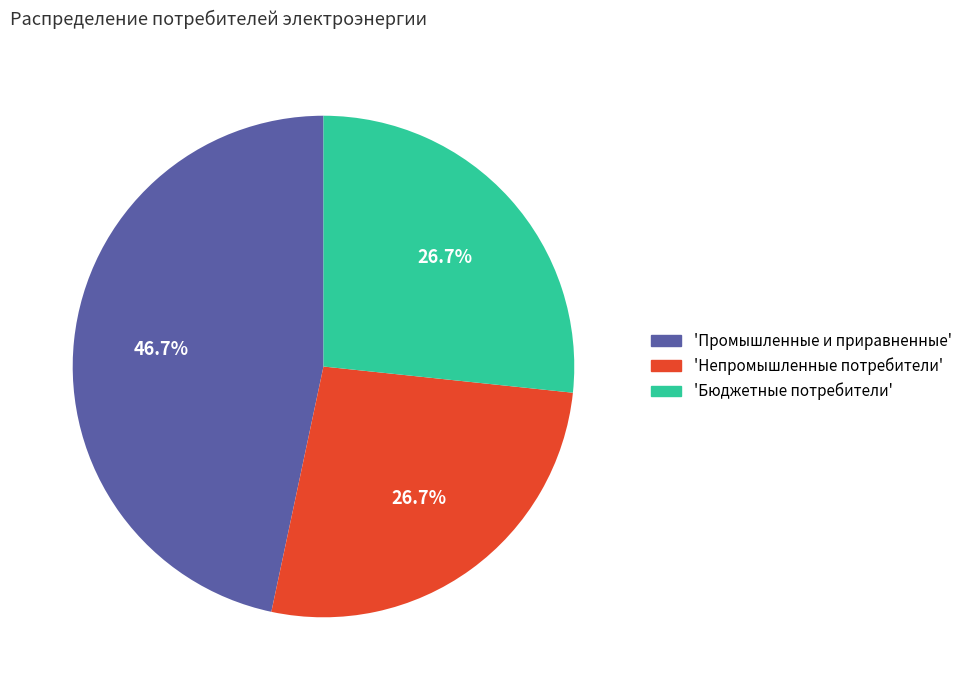

Does any single category account for the majority?

No